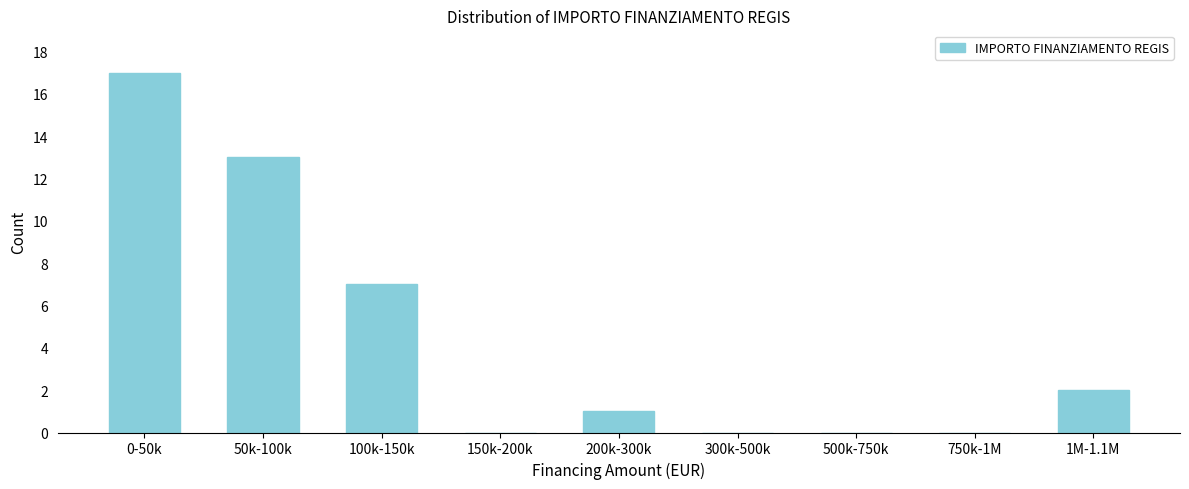

Reading right to left, transcribe all the data shown in this chart.

1M-1.1M=2	750k-1M=0	500k-750k=0	300k-500k=0	200k-300k=1	150k-200k=0	100k-150k=7	50k-100k=13	0-50k=17